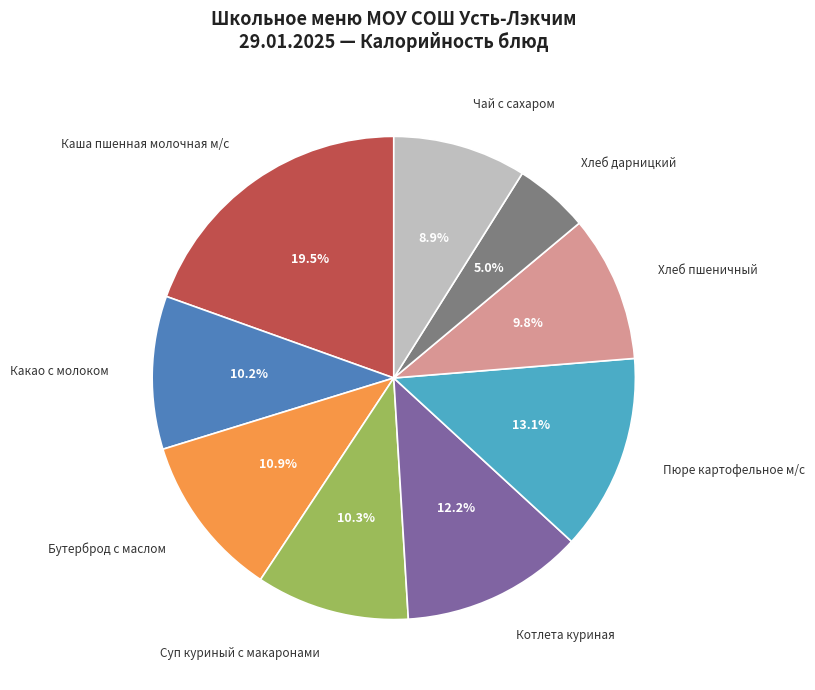

To the nearest percent, what percentage of the pie is Хлеб пшеничный?

10%